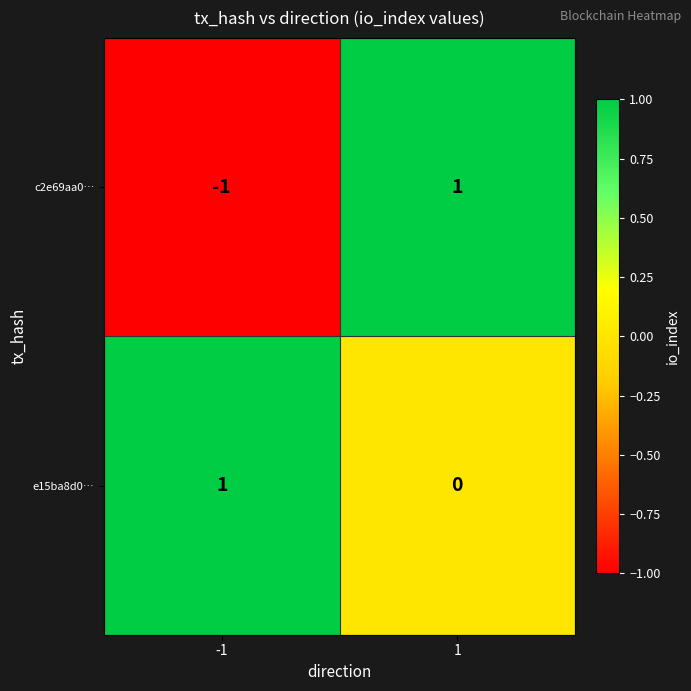

What is the smallest value displayed?

-1